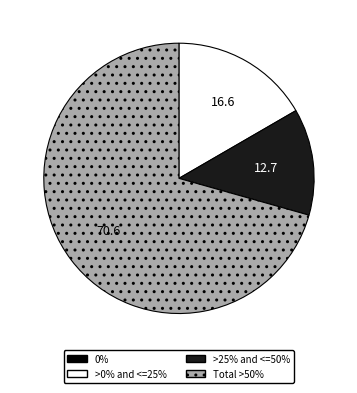

Does any single category account for the majority?

Yes